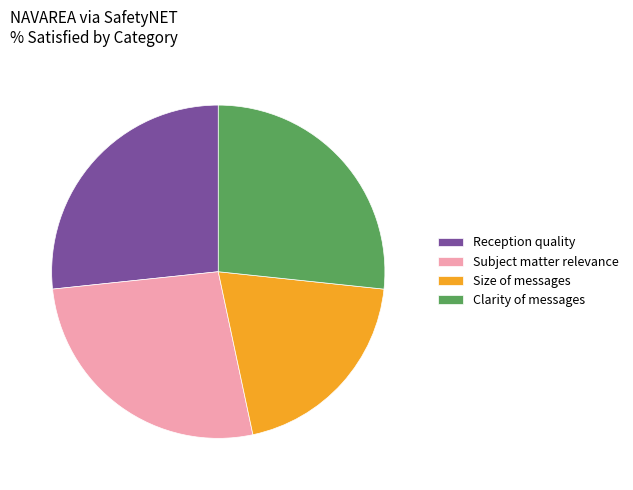

Is the sum of Subject matter relevance and Clarity of messages greater than half?

Yes